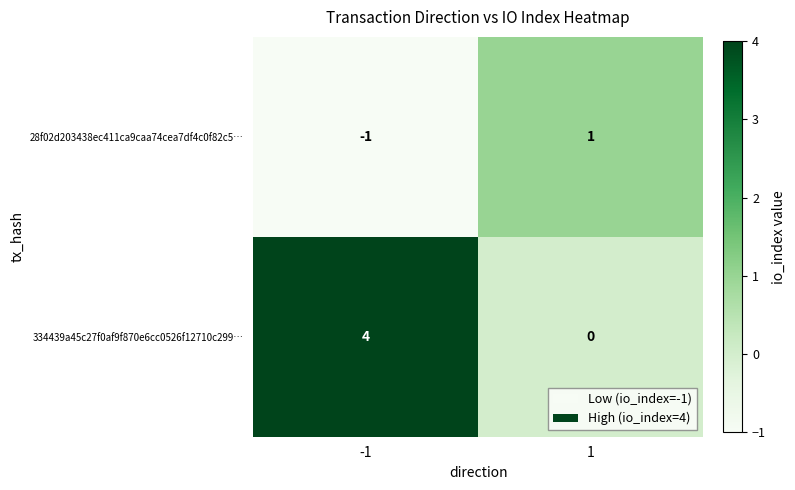

Reading right to left, list all the values displayed in this chart.

28f02d203438ec411ca9caa74cea7df4c0f82c5…: 1	-1
334439a45c27f0af9f870e6cc0526f12710c299…: 0	4